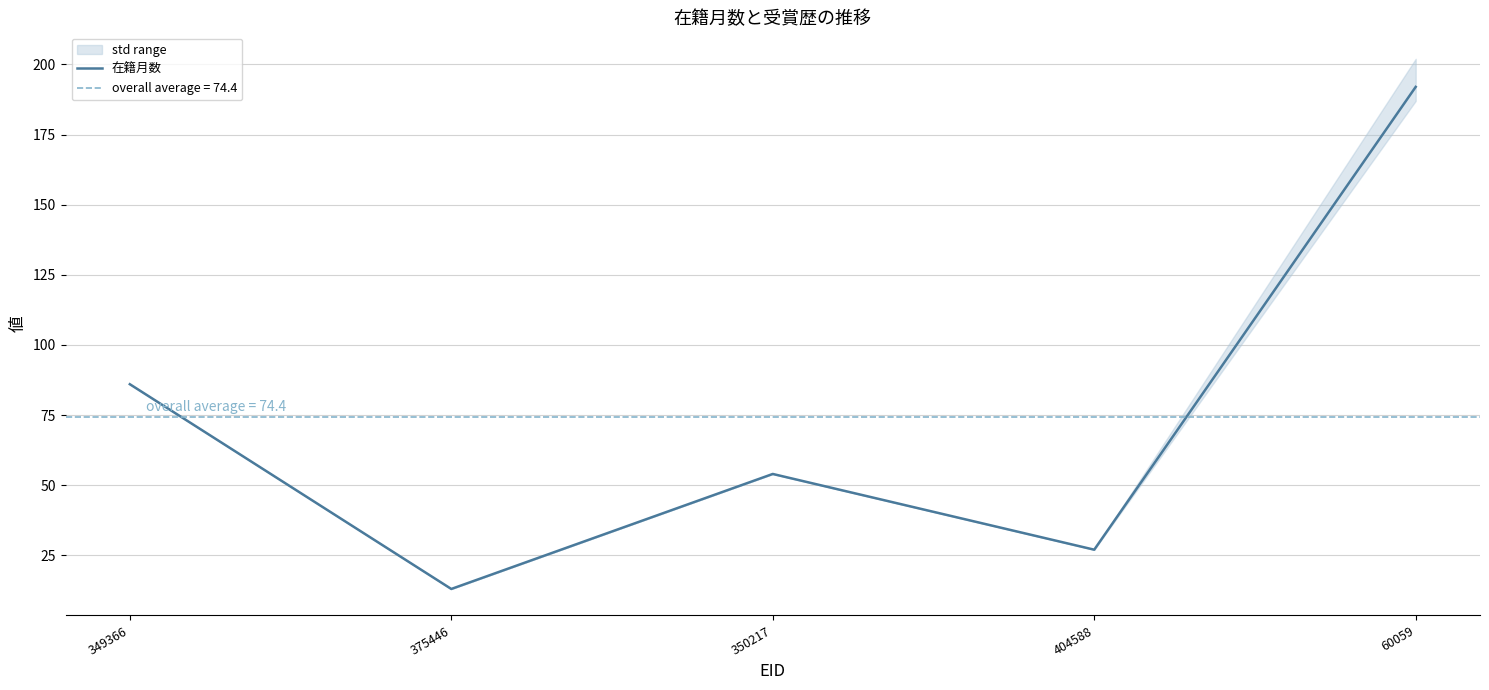

What is the label of the 3rd point from the right?

350217